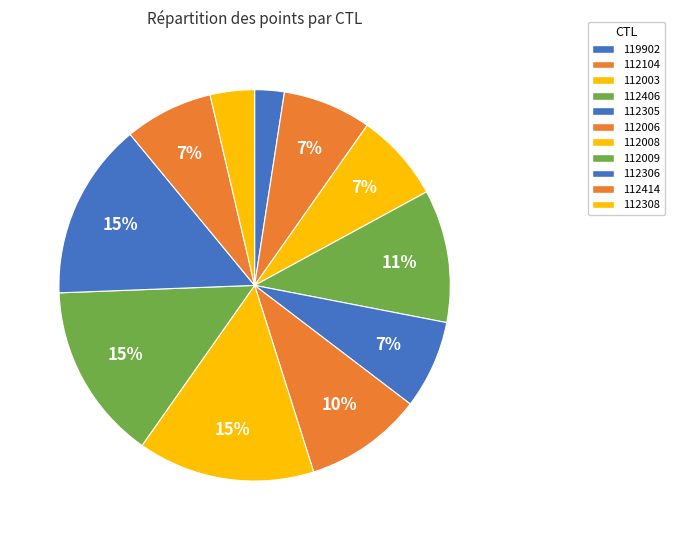

True or false: 112305 accounts for 7% of the total.

True